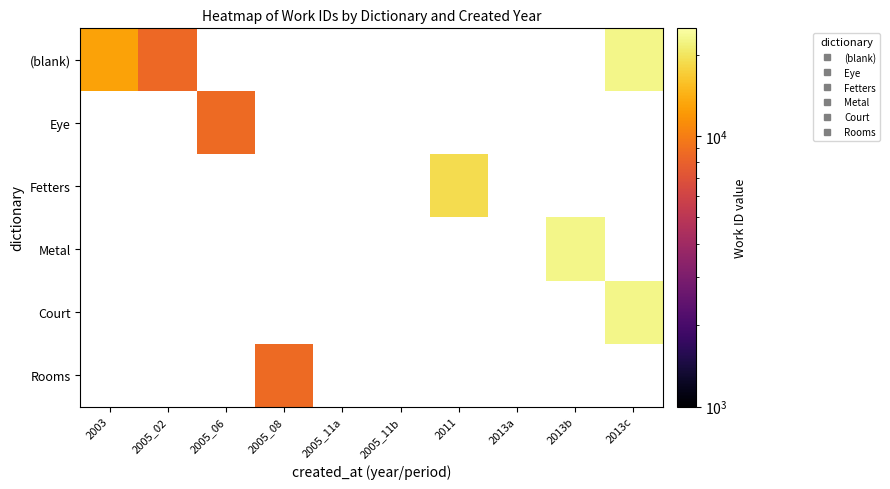

How many categories are shown in the chart?

10